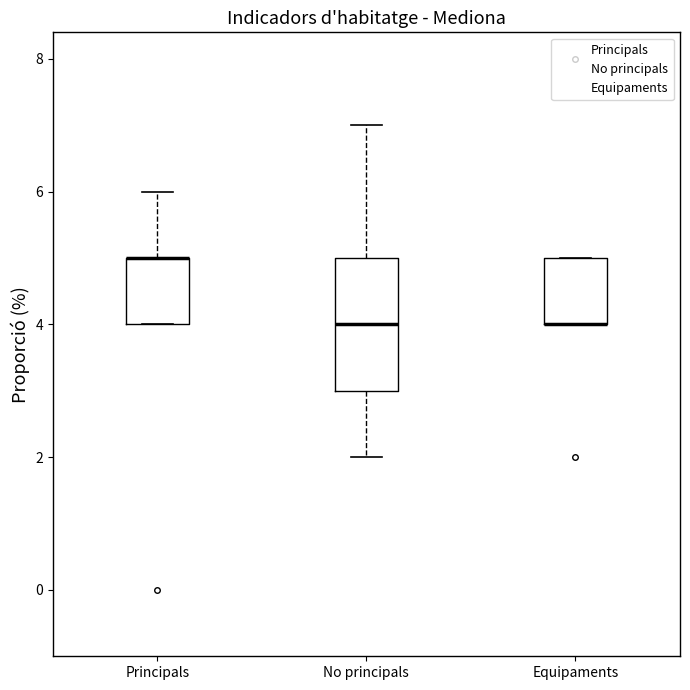

Comparing the boxes themselves (not the whiskers), which one is the tallest?

No principals